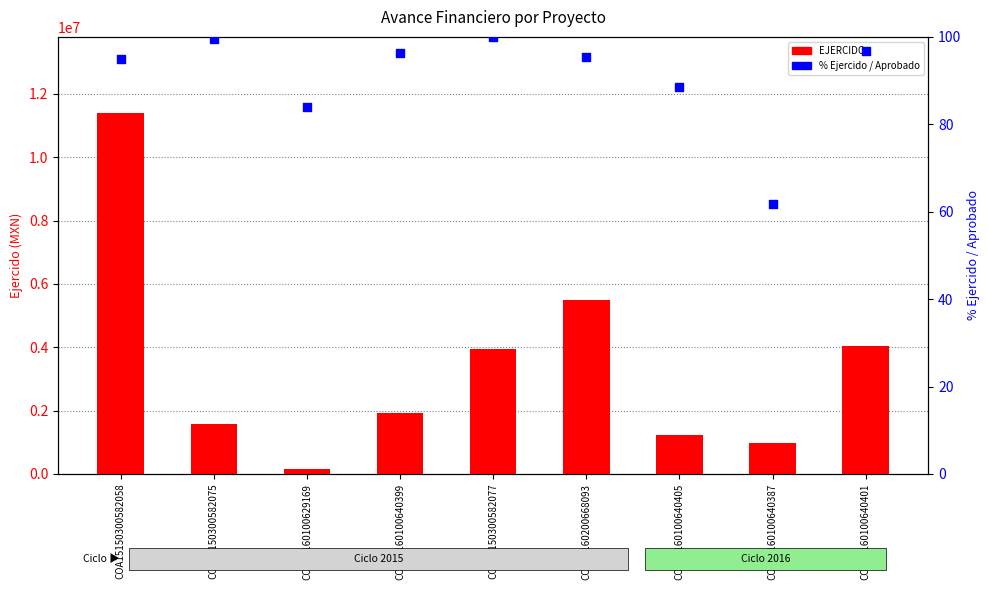

Which series contains the lowest Y value?

% Ejercido vs Aprobado